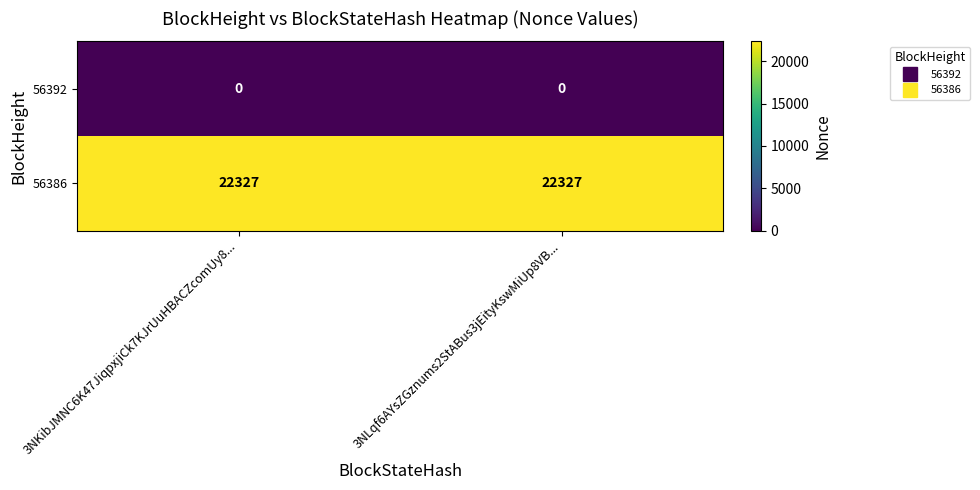

At how many categories does at least one series exceed 19437?

2